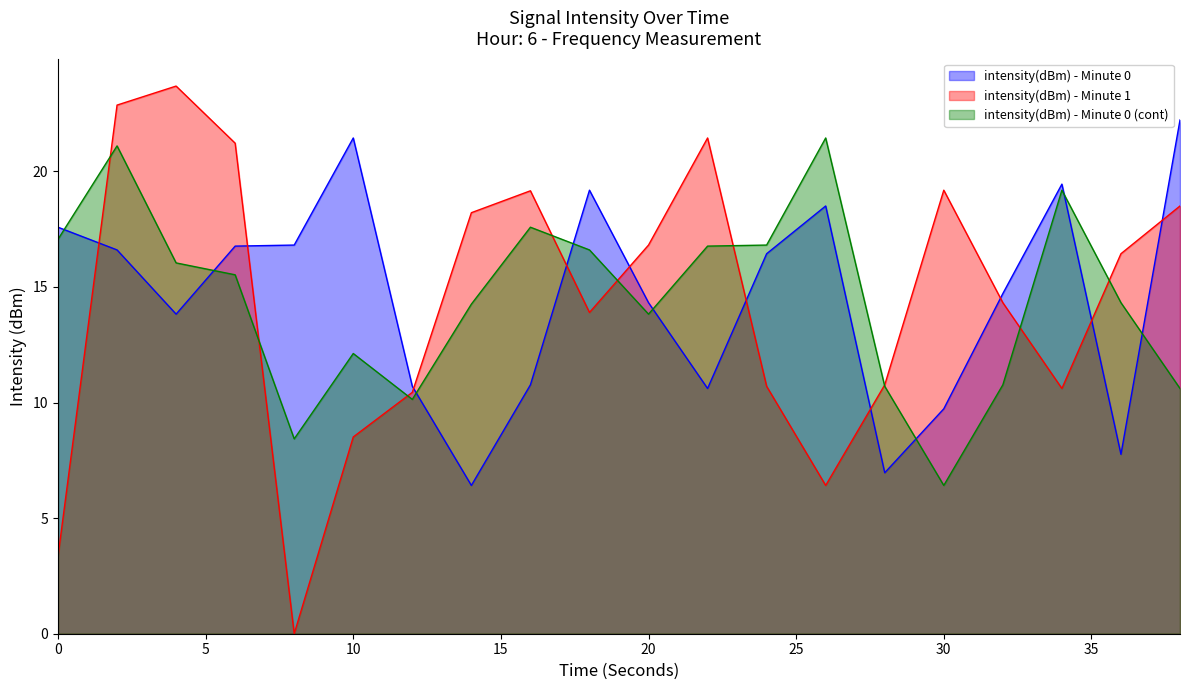

In intensity(dBm) - Minute 0, how many points are lower than both neighbors (excluding endpoints)?

5